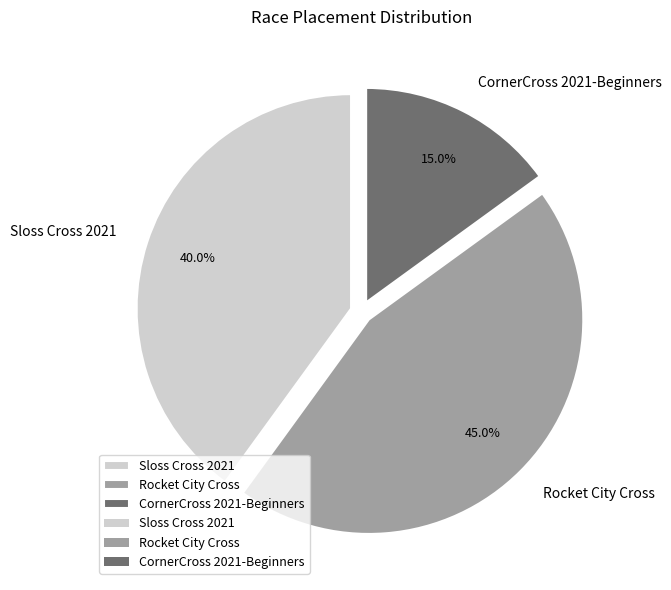

What is the ratio of the value at Rocket City Cross to the value at CornerCross 2021-Beginners?

3.0